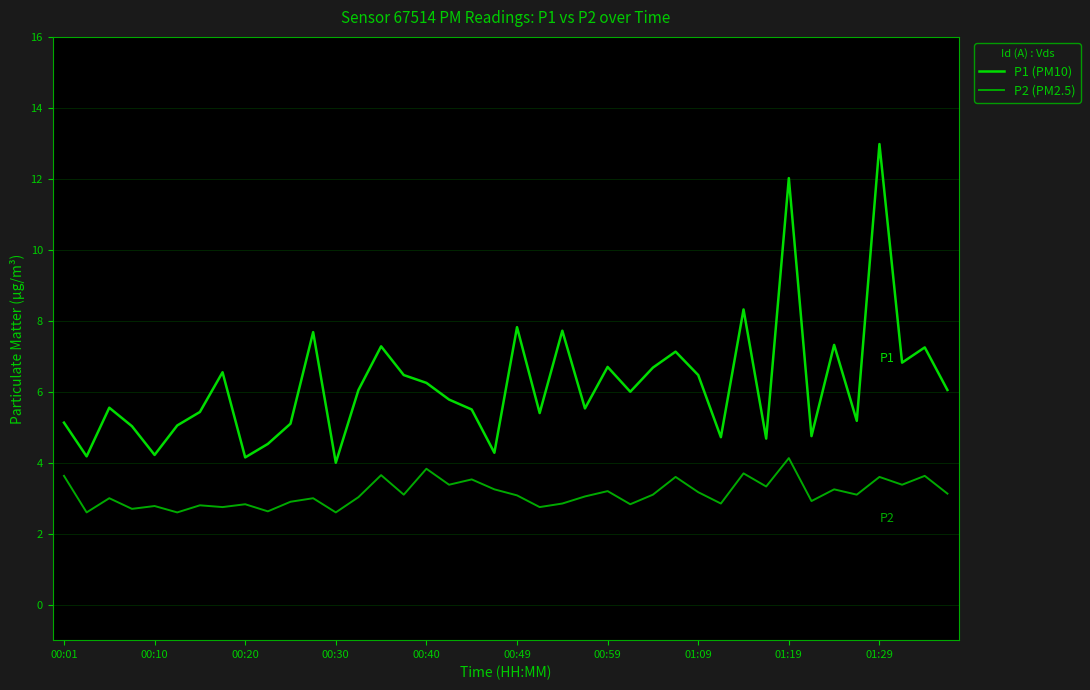

Rank the series by their maximum value, from lowest to highest.

P2 (PM2.5), P1 (PM10)